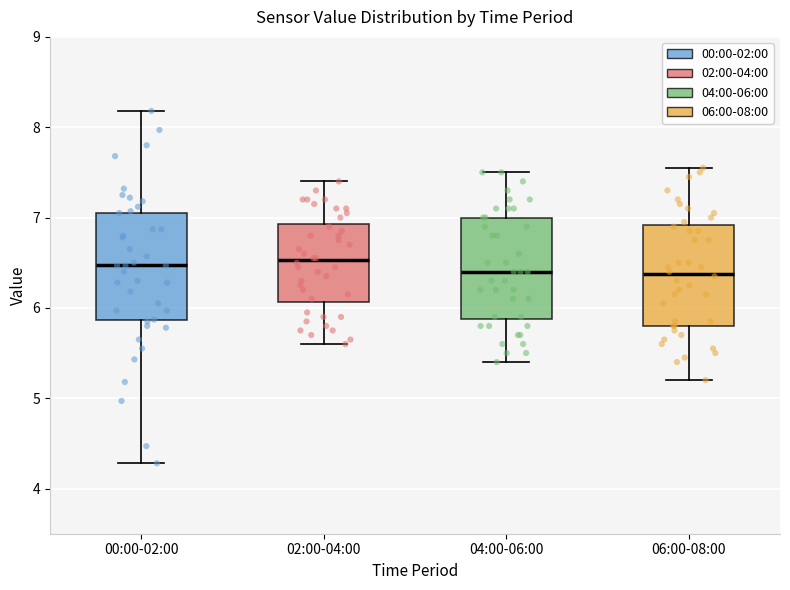

Reading left to right, transcribe this box plot: for each box, give where its median line is, the range the box spans, and where its two whiskers end, as read against the y-axis. The values are not printed on the chart, so give them approximately, as read against the axis.

00:00-02:00: median 6.5, box 5.9 to 7.1, whiskers 4.3 to 8.2
02:00-04:00: median 6.5, box 6.1 to 6.9, whiskers 5.6 to 7.4
04:00-06:00: median 6.4, box 5.9 to 7.0, whiskers 5.4 to 7.5
06:00-08:00: median 6.4, box 5.8 to 6.9, whiskers 5.2 to 7.6